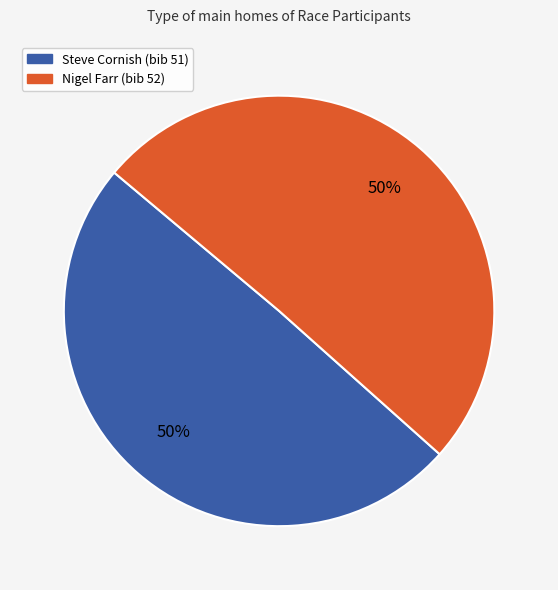

How many slices are in this pie chart?

2